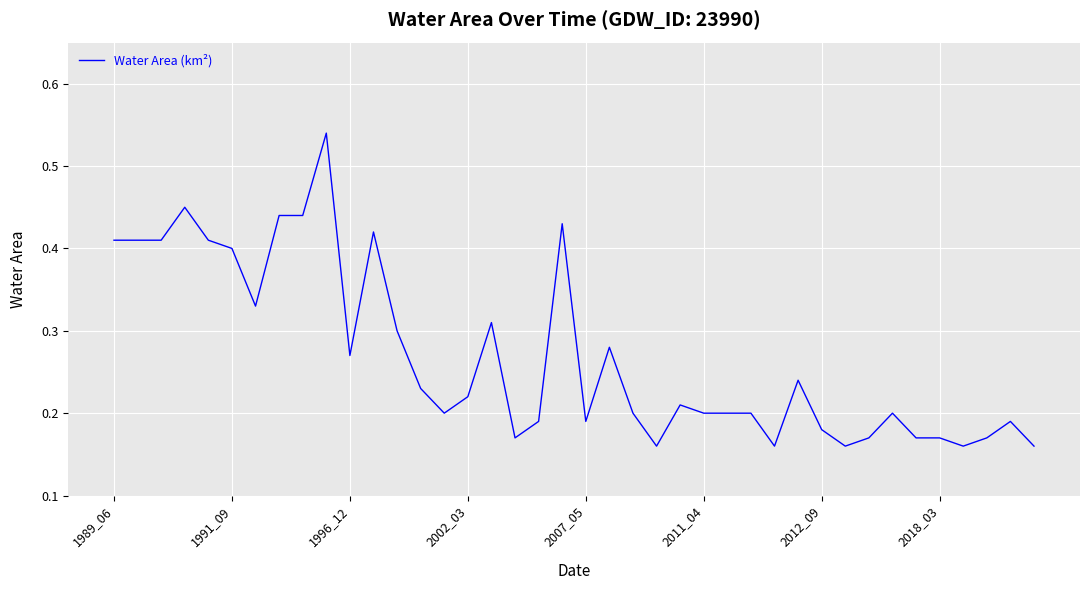

Between 1996_12 and 2002_03, which is larger?

1996_12